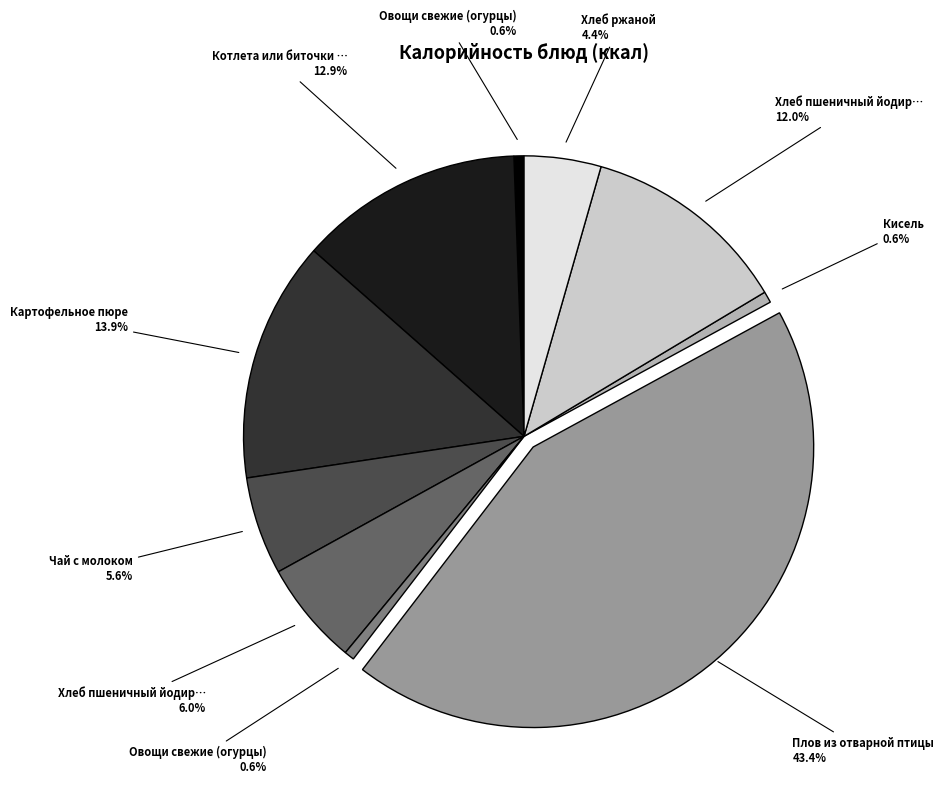

Does any single category account for the majority?

No